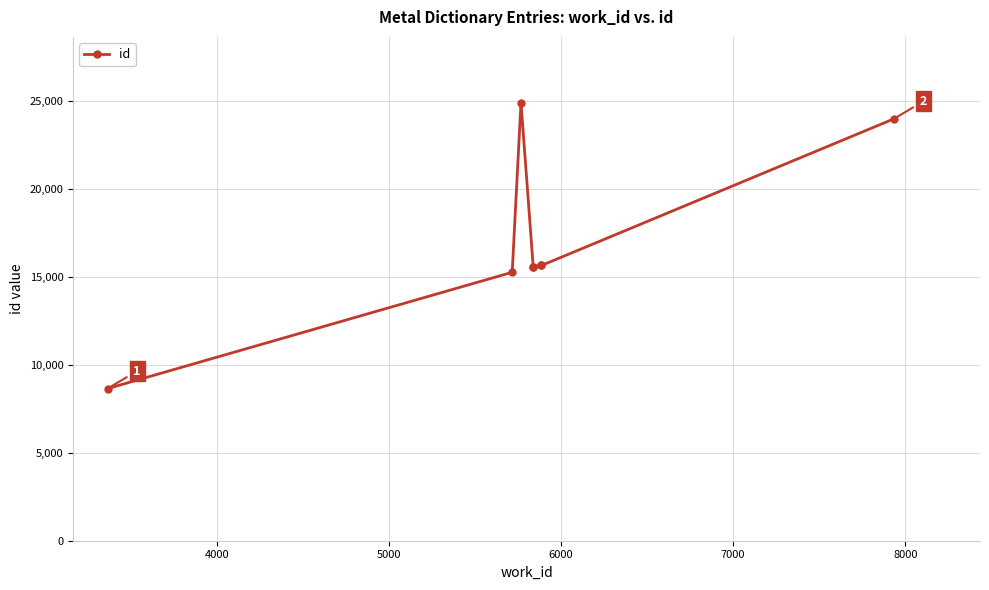

What is the value of the 6th point from the left?

15633